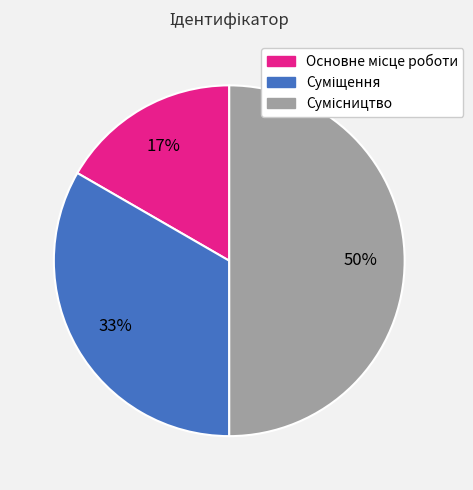

To the nearest percent, what is the difference between the largest and smallest slice percentages?

33%